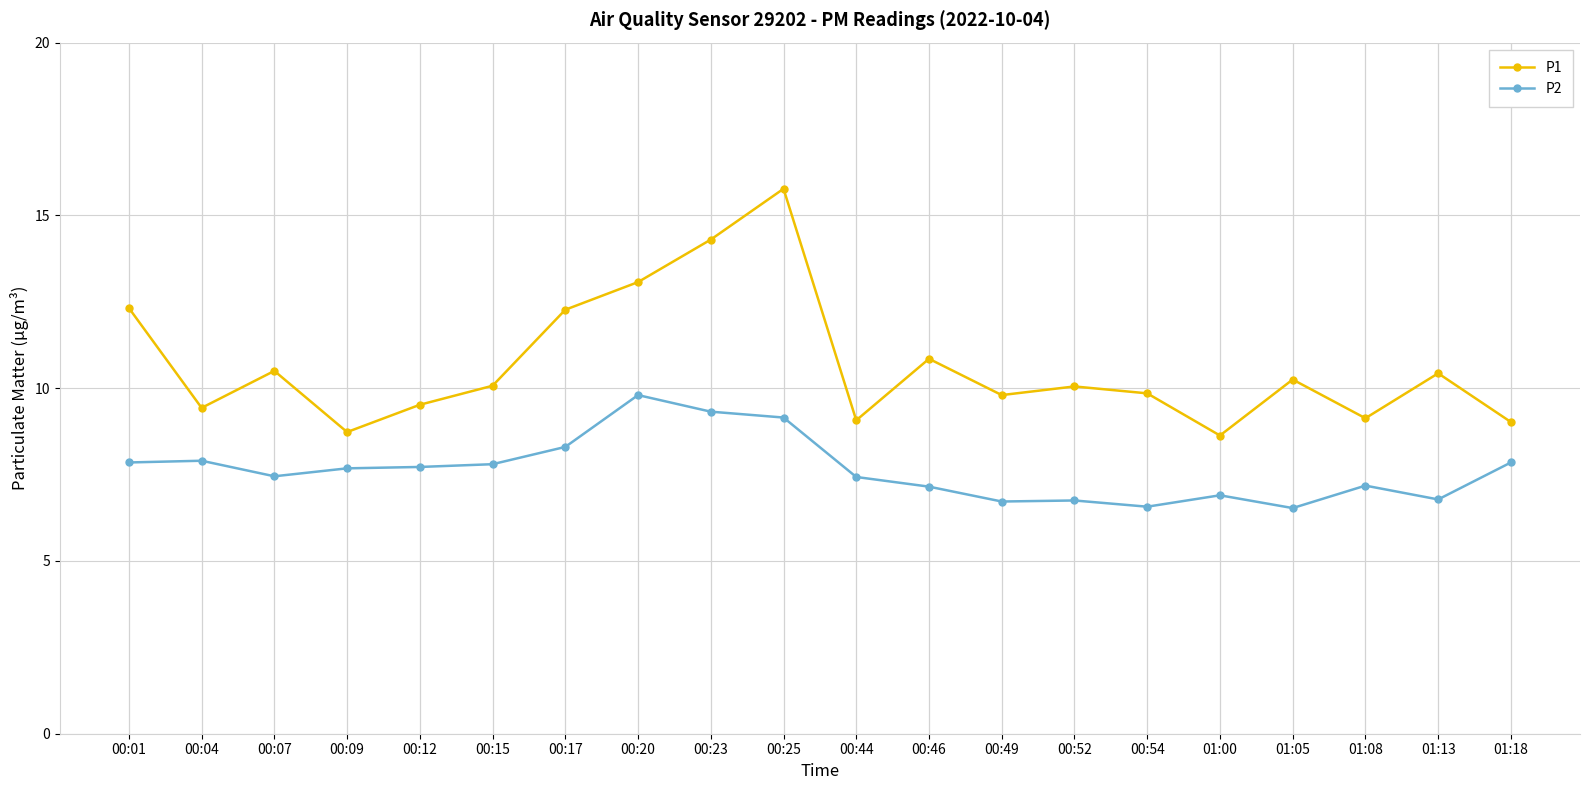

The P1 series shows 10.1 at 00:52. True or false?

True